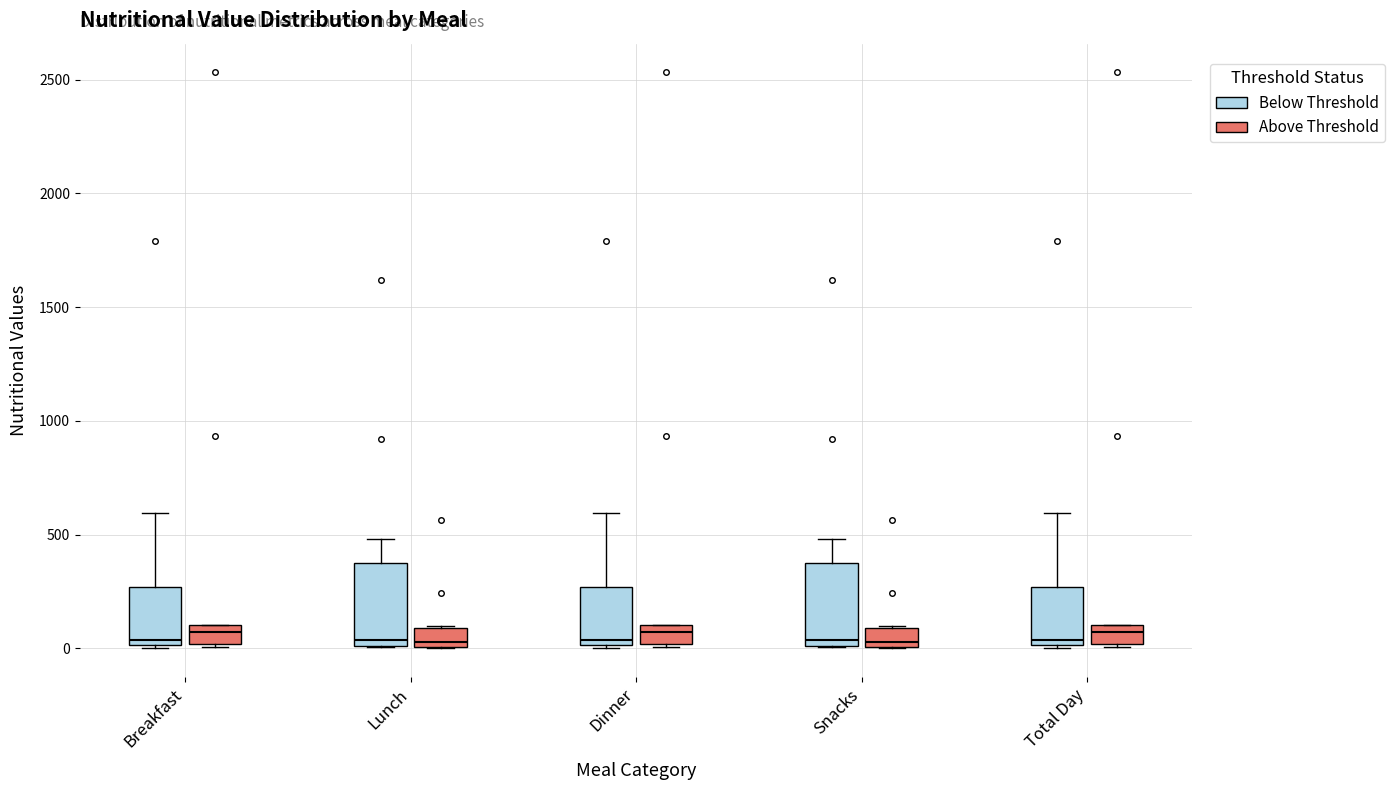

Where is the lower edge of the box for Lunch (Above Threshold) on the y-axis? The values are not printed on the chart, so give them approximately, as read against the axis.

0